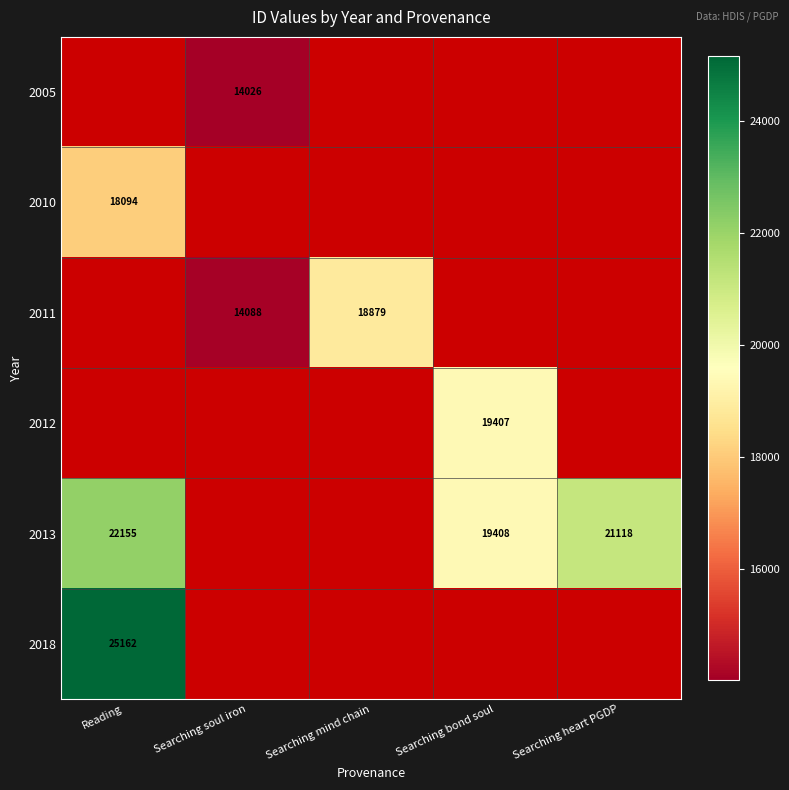

Count the number of categories in the chart.

5